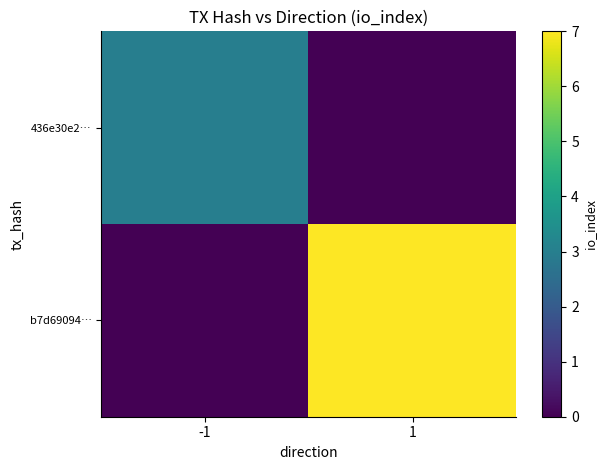

At how many categories does at least one series exceed 2?

2